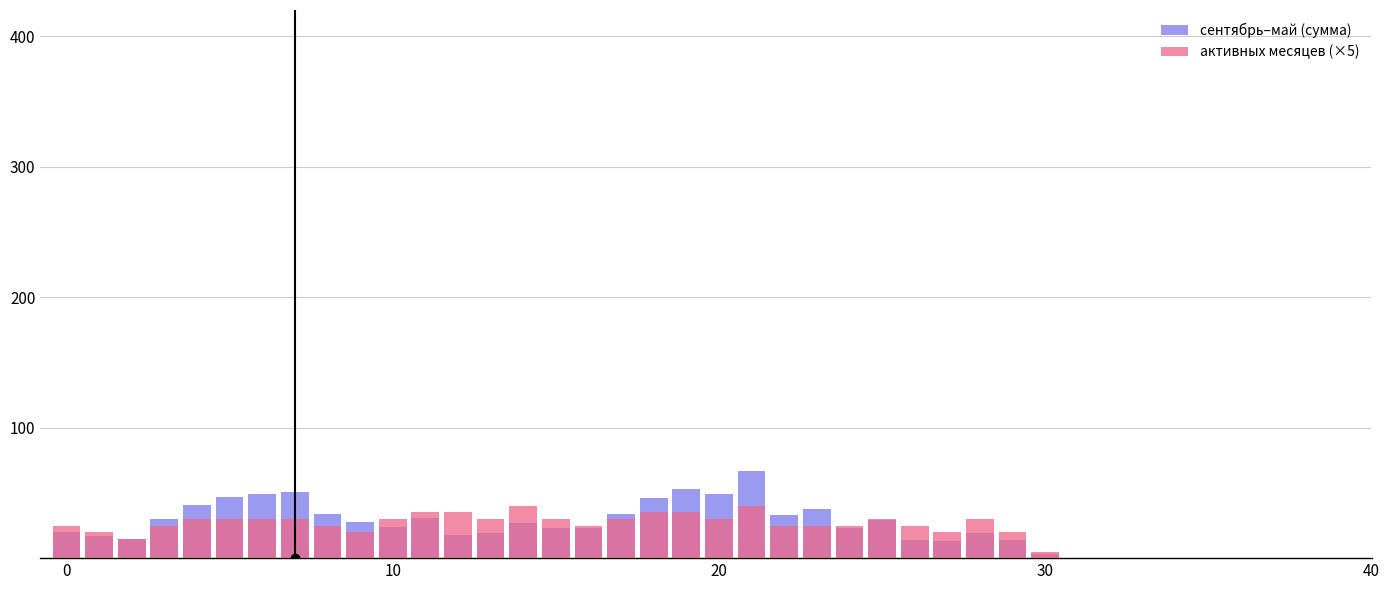

What is the sum of all сентябрь–май (сумма) values?

932